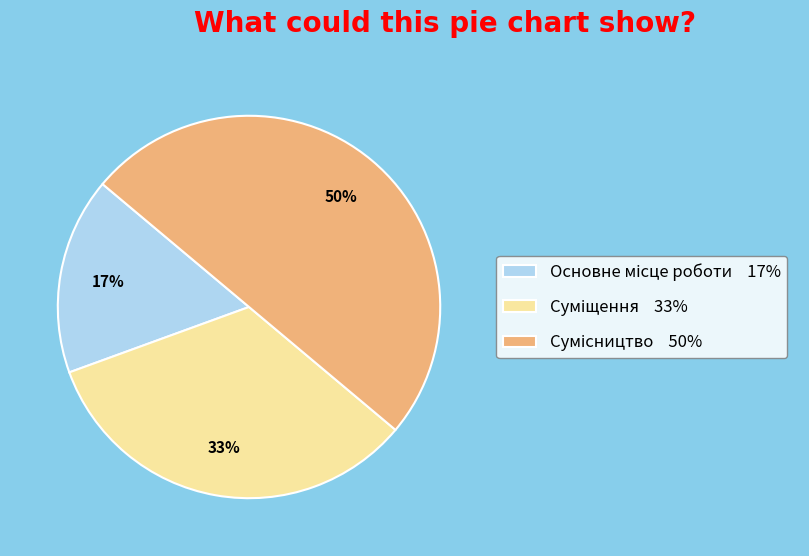

To the nearest percent, what is the difference between the largest and smallest slice percentages?

33%